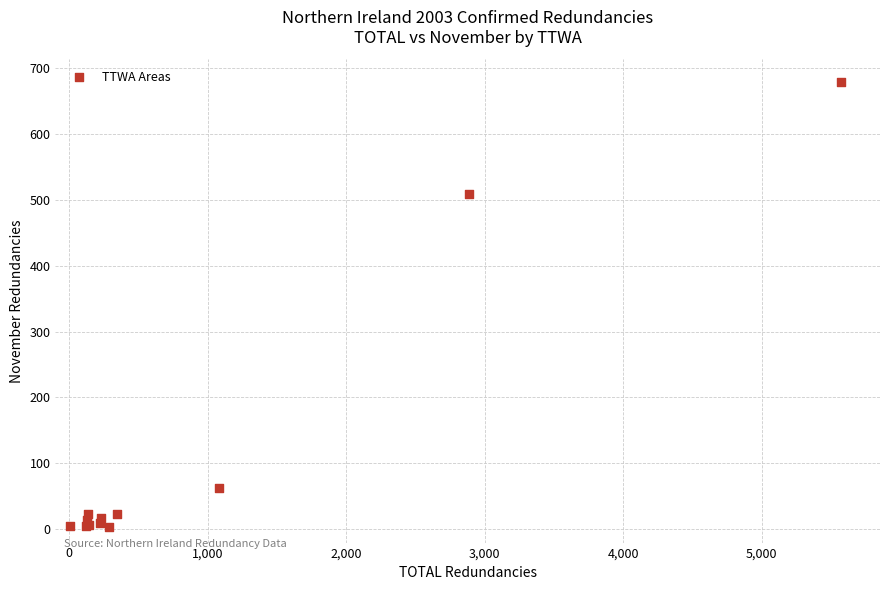

What Y value in the scatter plot is closest to 341?

508